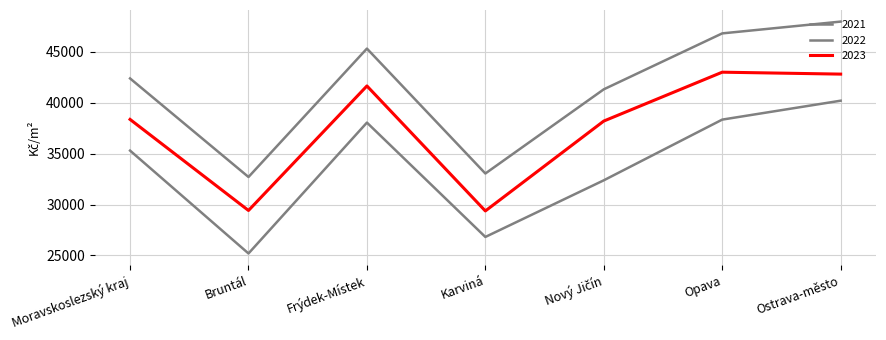

How many values in the 2021 series are below 35298?

3